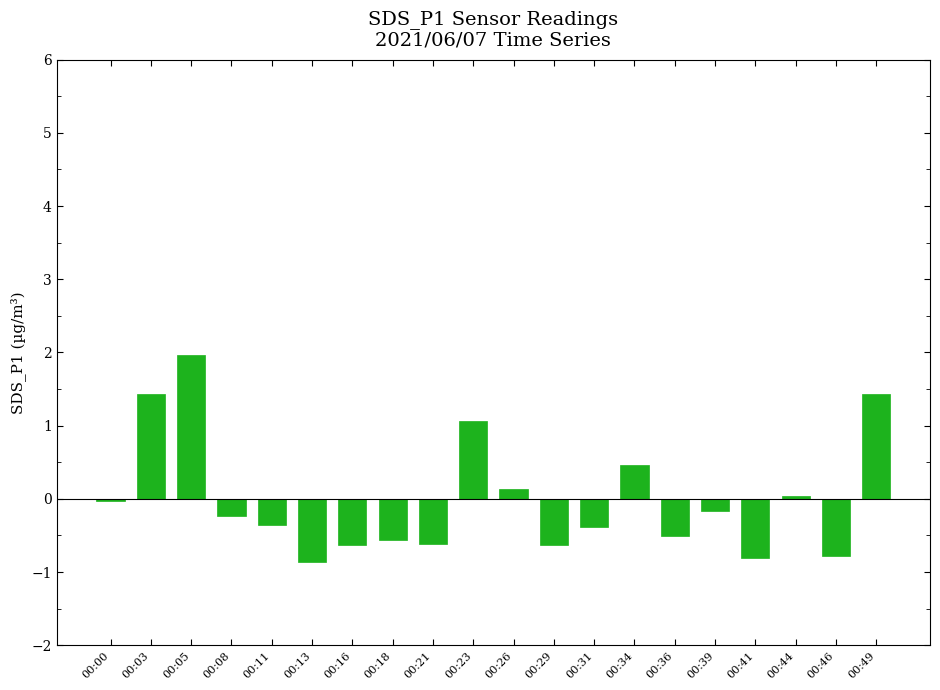

What is the maximum value shown in the chart?

2.0